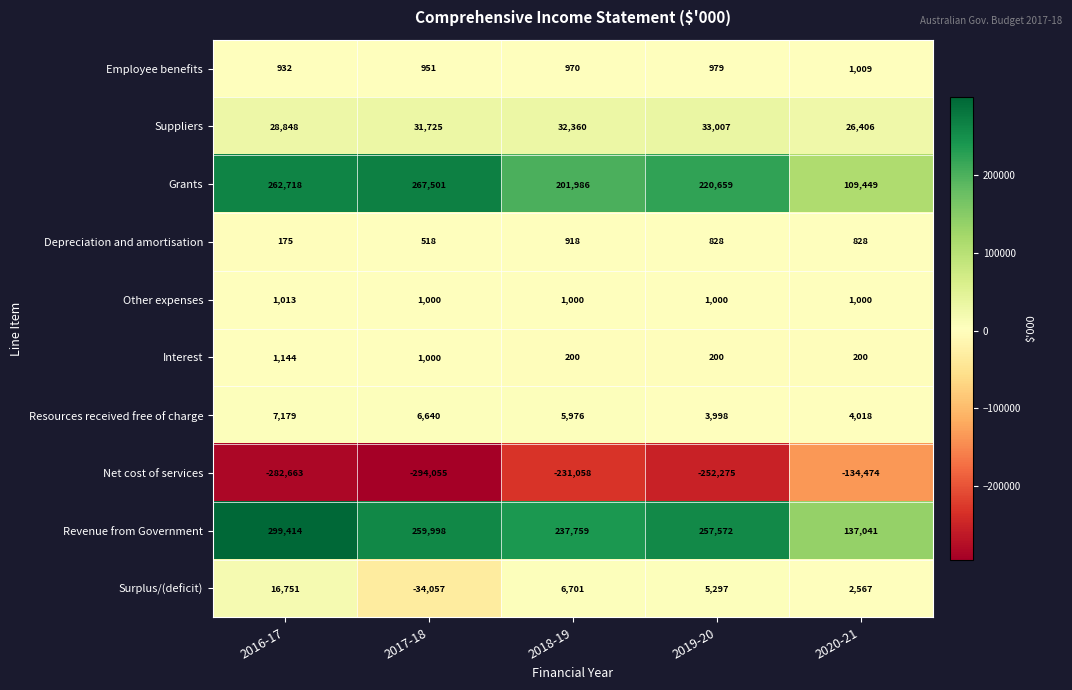

Which series changed the most between 2016-17 and 2020-21?

Revenue from Government